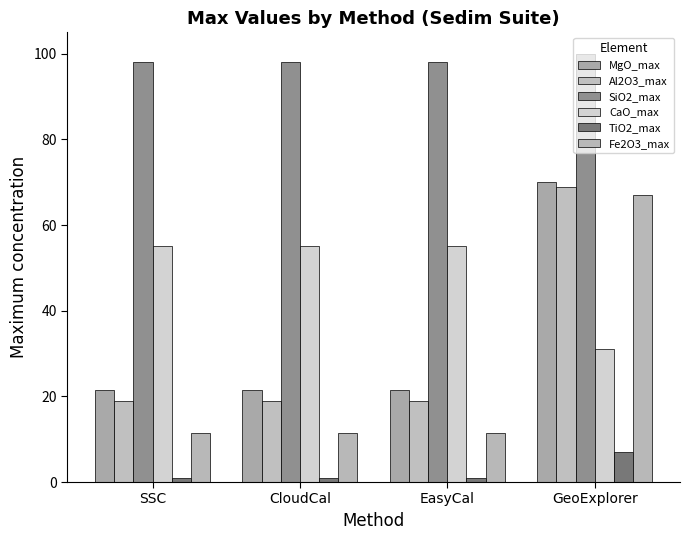

What is the sum of the SiO2_max values at GeoExplorer and SSC?

198.0